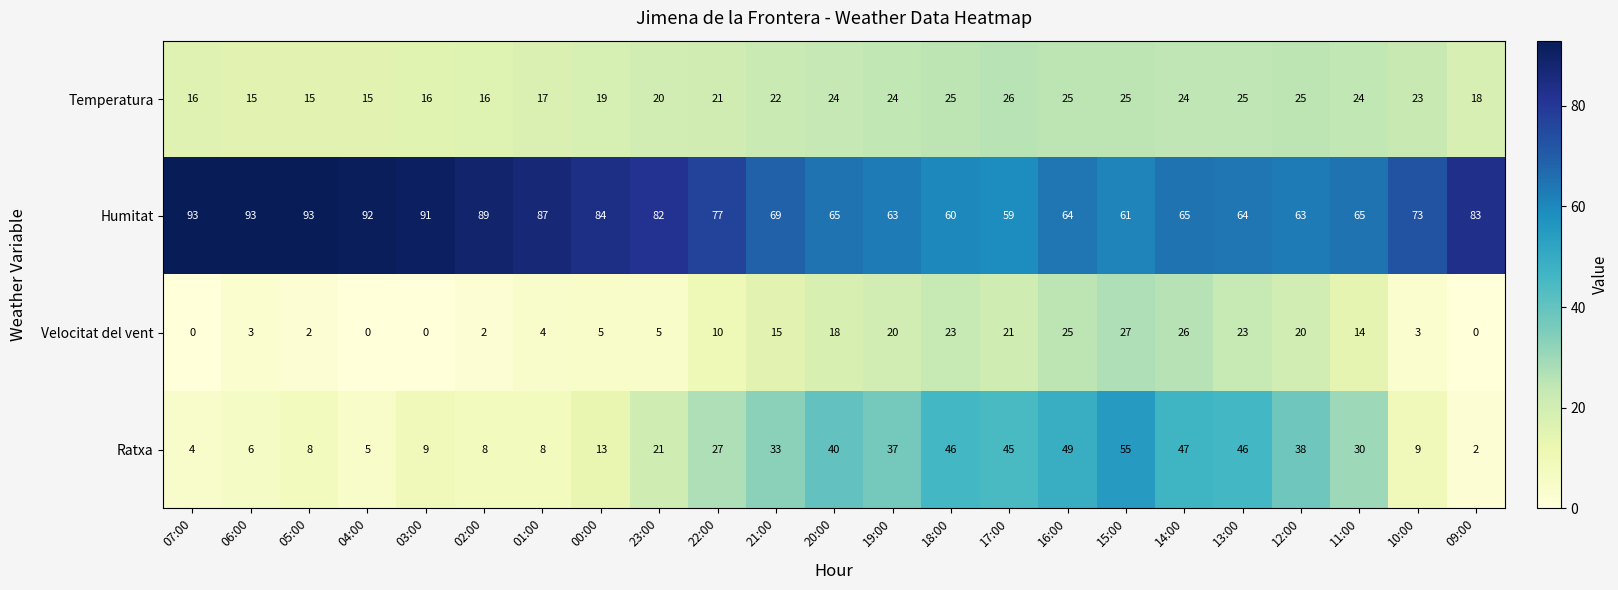

What is the greatest value displayed?

93